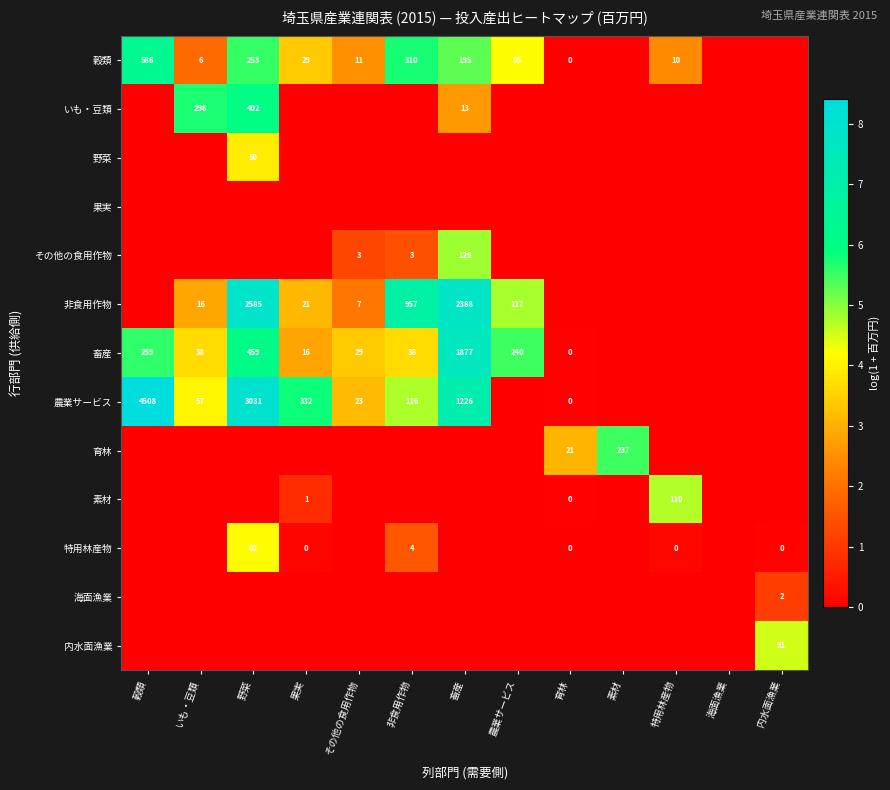

What is the spread (max minus min) of values at 内水面漁業?

4.5